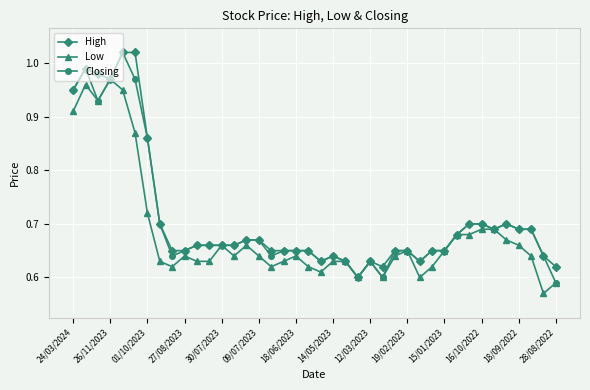

At how many categories does at least one series exceed 0?

40